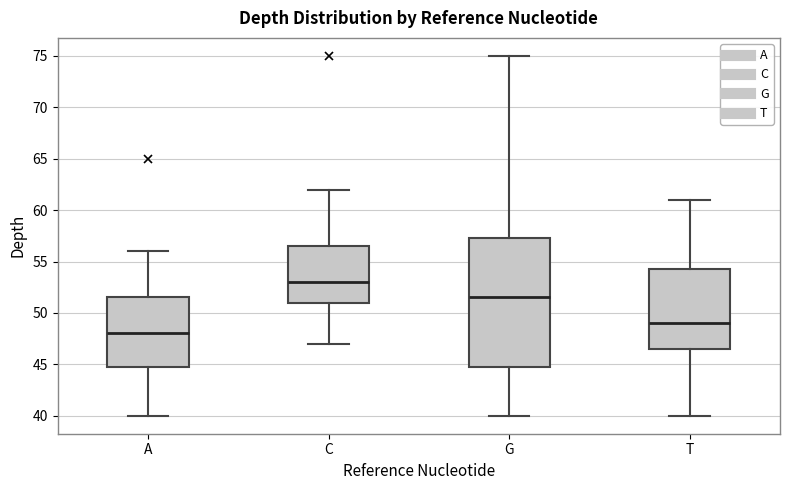

Where does the lower whisker of the box for G end on the y-axis? The values are not printed on the chart, so give them approximately, as read against the axis.

40.0